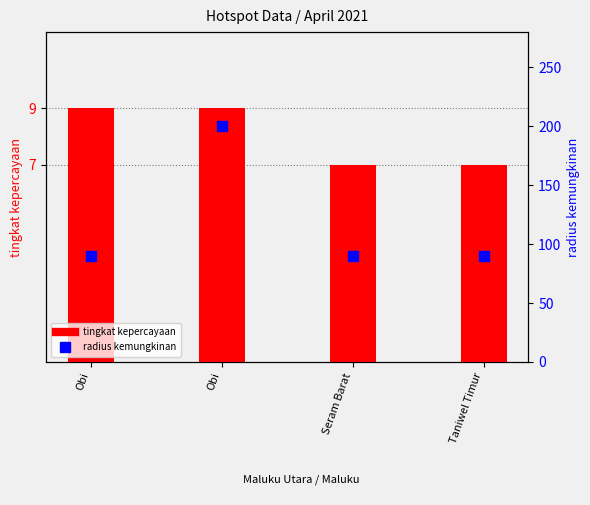

At which label does radius kemungkinan reach its minimum?

Obi